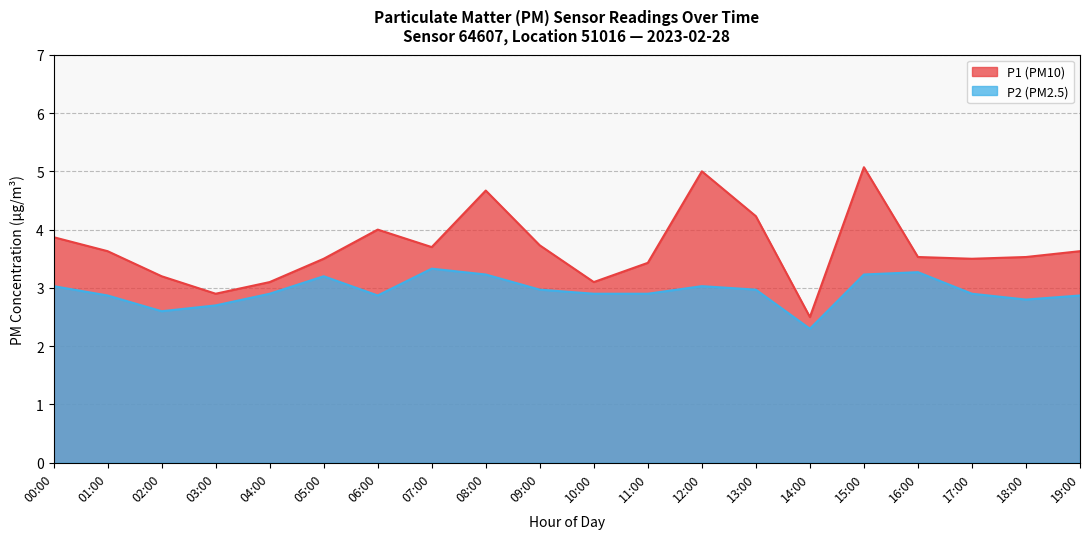

Where is the first local maximum for P1?

06:00